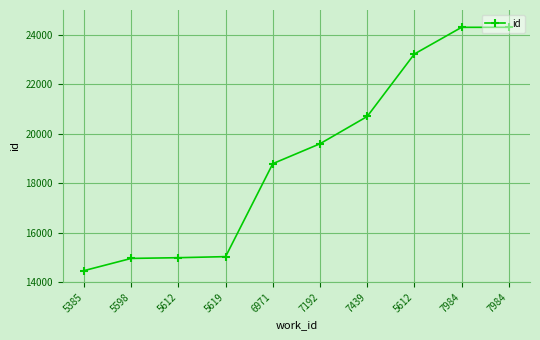

What is the smallest value displayed?

14470